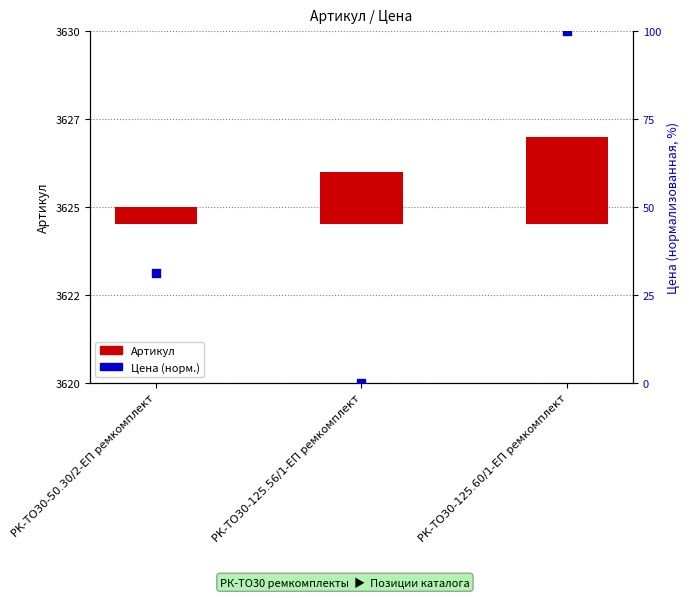

What are all the series names shown in the legend?

Артикул, Цена (норм.)